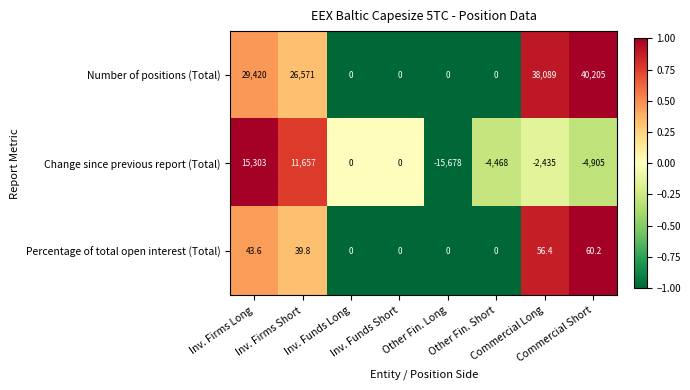

Rank the series by their maximum value, from lowest to highest.

Percentage of total open interest (Total), Change since previous report (Total), Number of positions (Total)